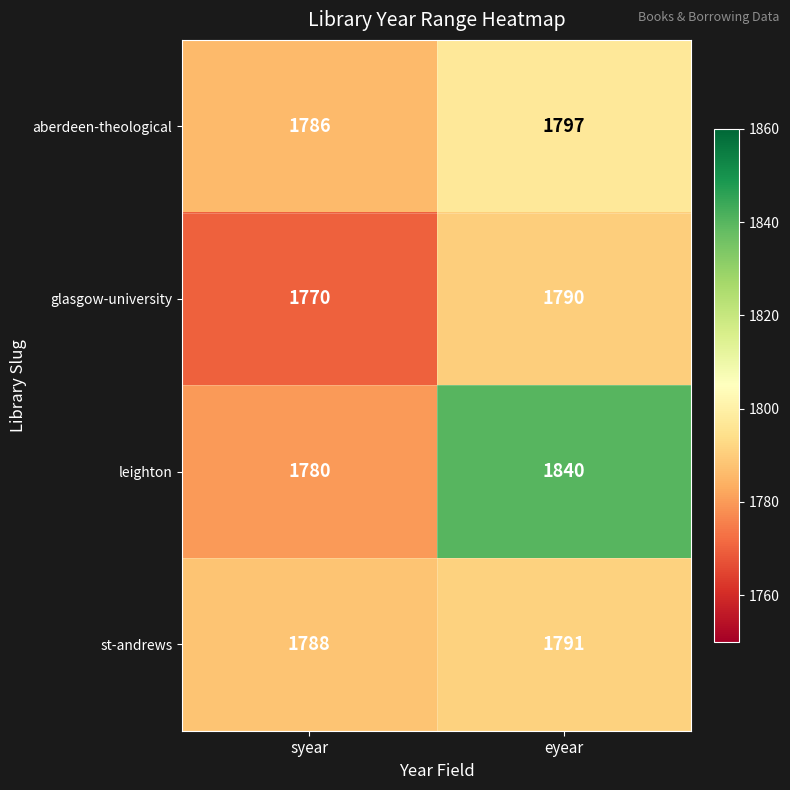

The aberdeen-theological series shows 1786 at syear. True or false?

True